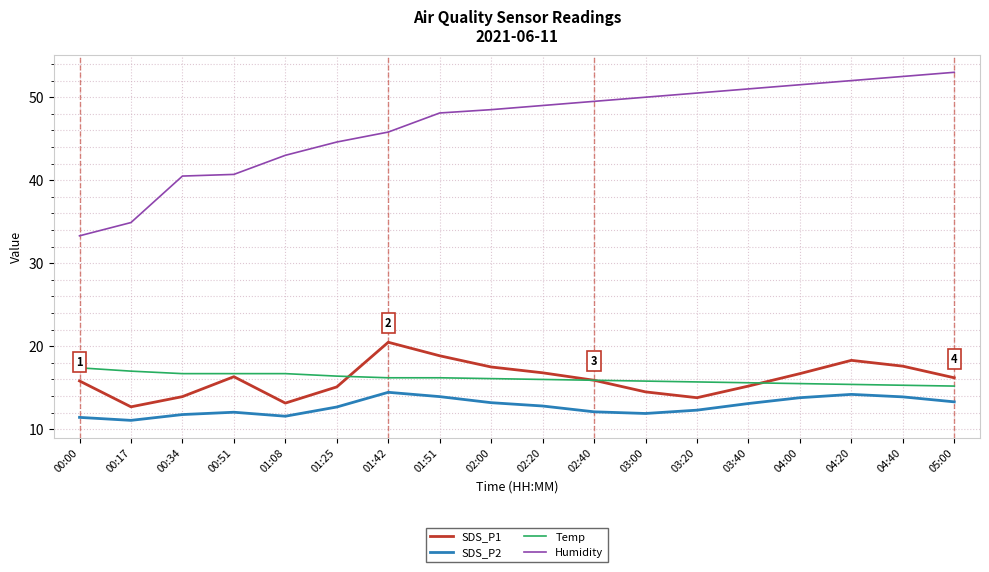

What is the sum of all SDS_P1 values?

288.9